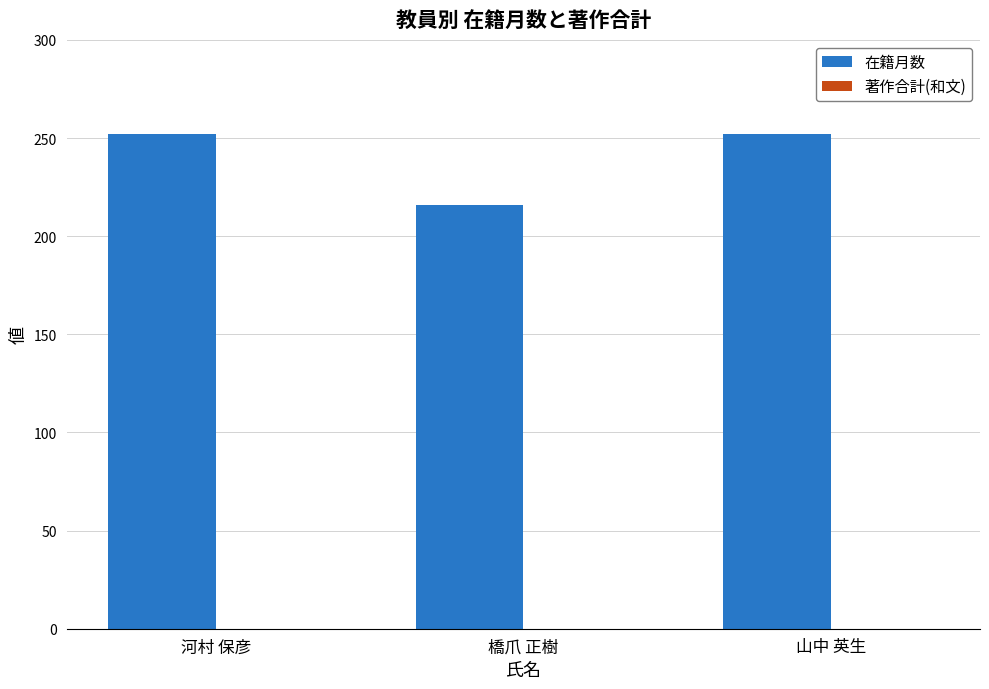

Reading right to left, extract all data points from this chart.

山中 英生=252	橋爪 正樹=216	河村 保彦=252